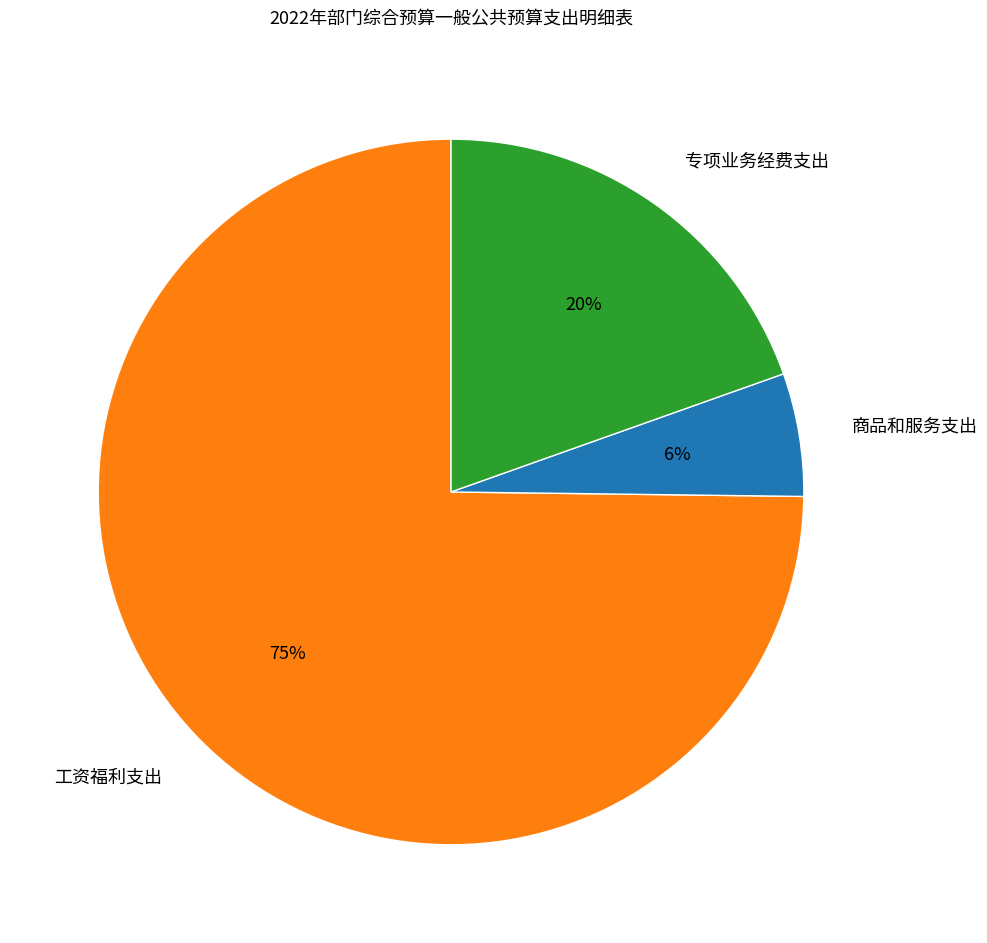

To the nearest percent, what percentage of the pie is 商品和服务支出?

6%